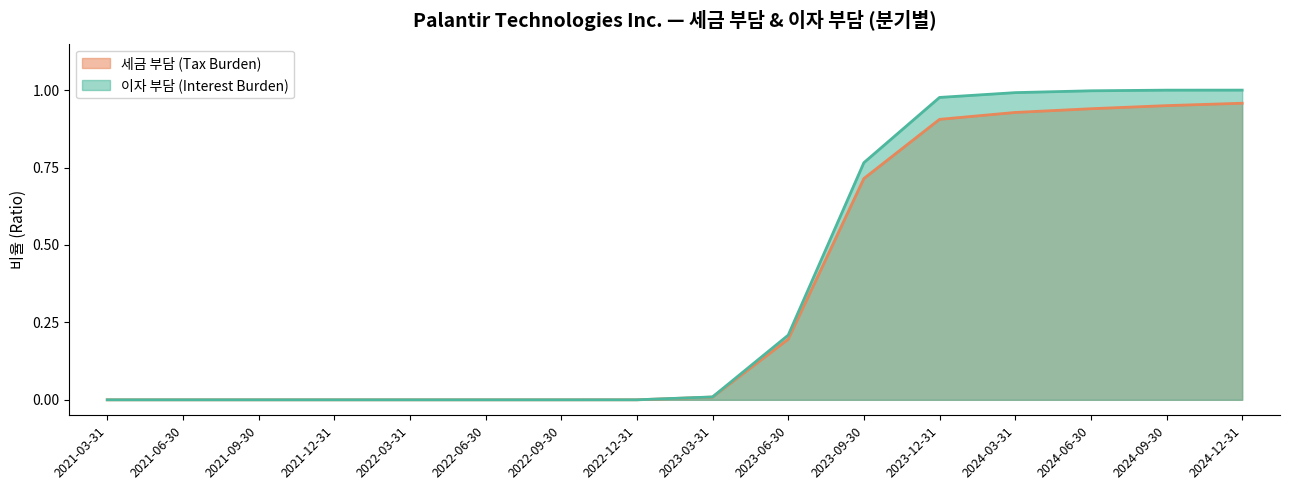

What position from the left is 2022-12-31?

8